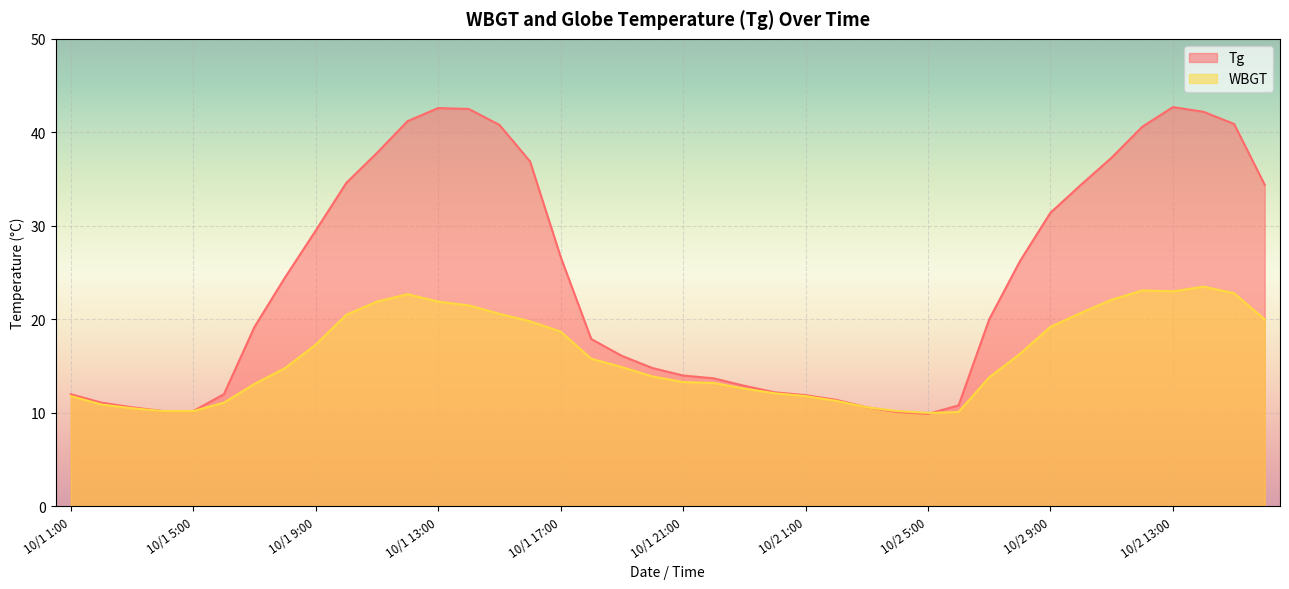

Reading left to right, list all the values displayed in this chart.

Tg: 12.0	11.1	10.6	10.2	10.2	12.0	19.2	24.5	29.5	34.6	37.8	41.2	42.6	42.5	40.8	36.9	26.7	17.9	16.1	14.8	14.0	13.7	12.9	12.2	11.9	11.4	10.6	10.1	9.9	10.8	20.0	26.2	31.4	34.4	37.3	40.6	42.7	42.2	40.9	34.4
WBGT: 11.8	10.9	10.5	10.2	10.2	11.1	13.1	14.8	17.3	20.5	21.9	22.7	21.9	21.5	20.6	19.8	18.7	15.8	14.9	13.9	13.3	13.2	12.6	12.1	11.8	11.3	10.6	10.2	10.0	10.1	13.8	16.3	19.2	20.7	22.1	23.1	23.0	23.5	22.8	20.0